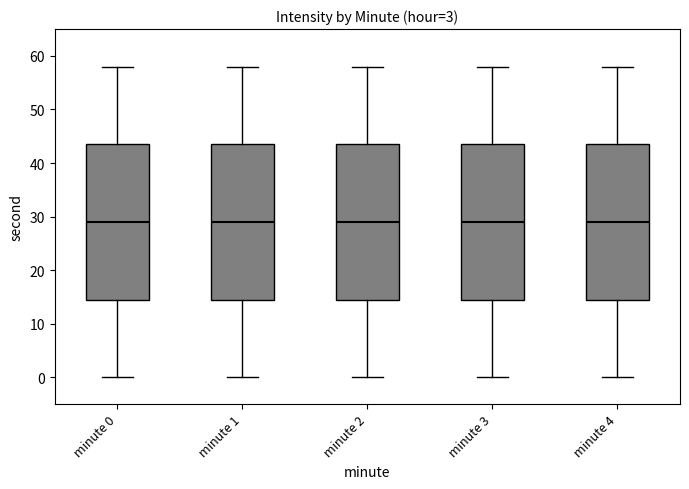

Where is the lower edge of the box for minute 1 on the y-axis? The values are not printed on the chart, so give them approximately, as read against the axis.

15